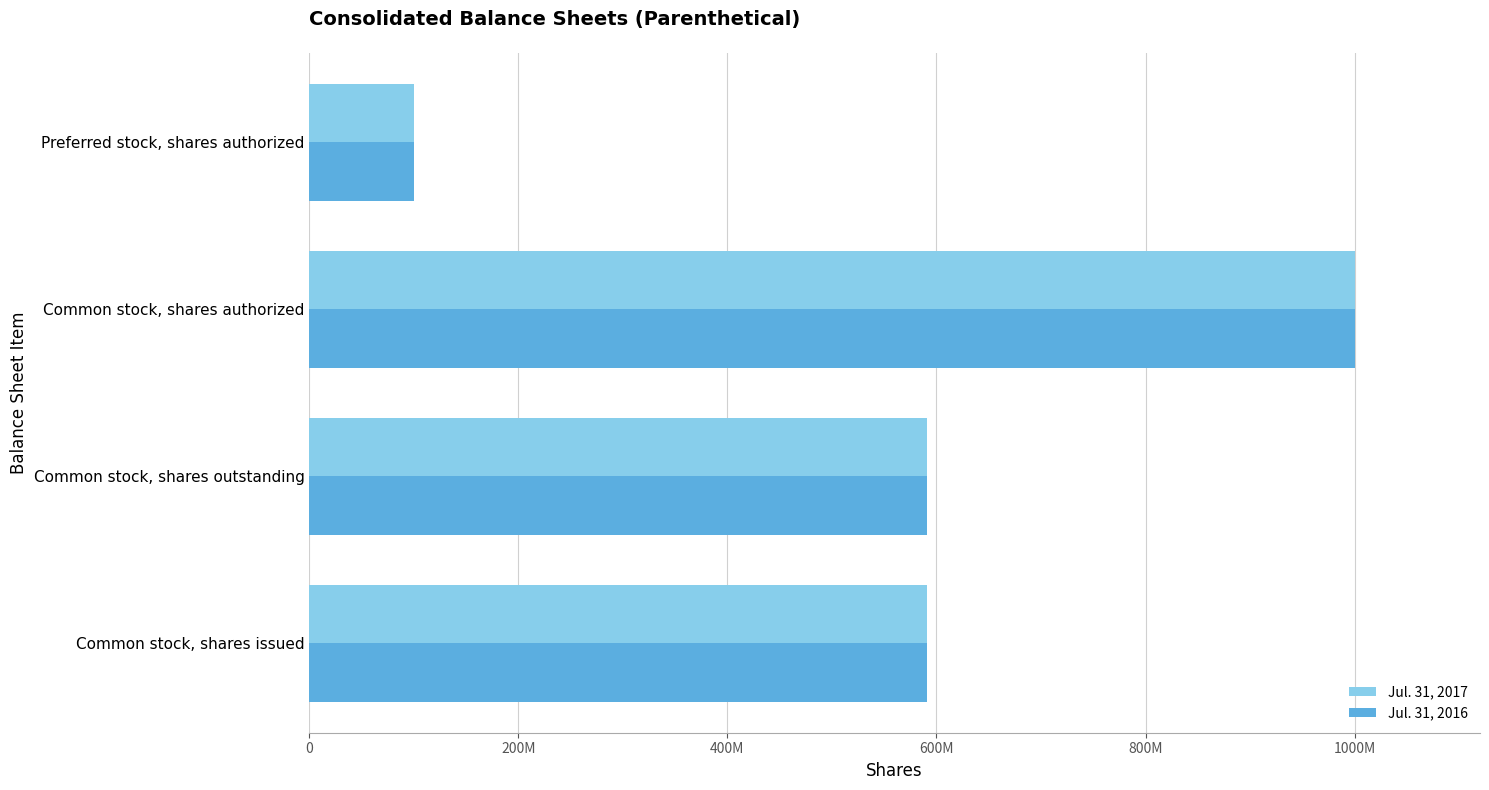

At how many categories does at least one series exceed 324480632?

3